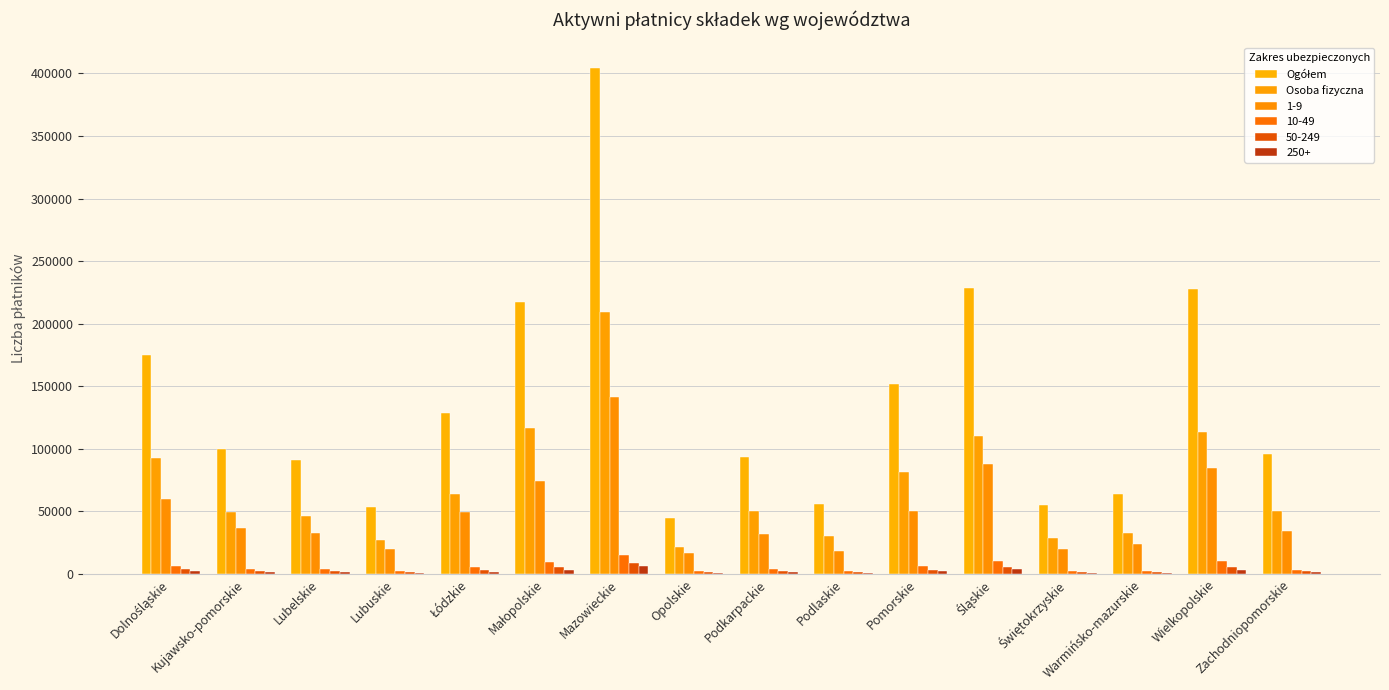

What is the sum of all Ogółem values?

2188137